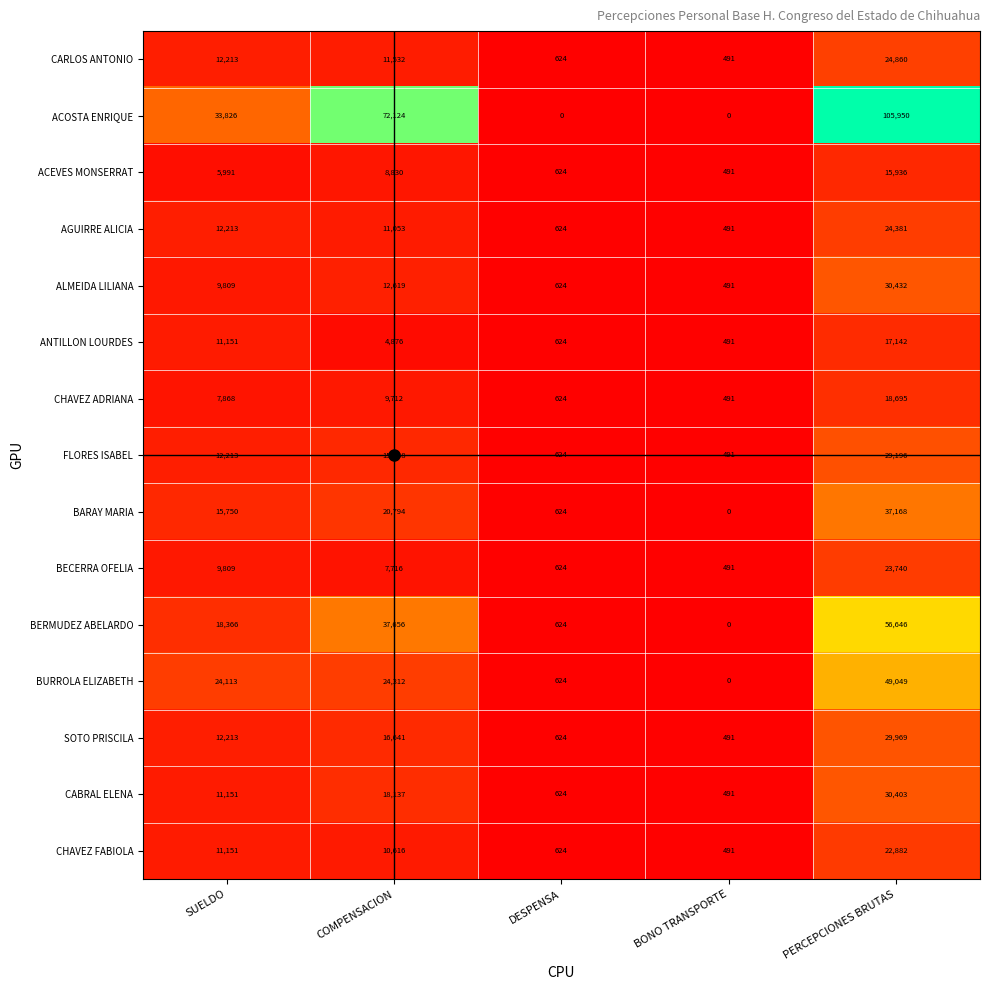

Which category has the highest value in the CHAVEZ FABIOLA series?

PERCEPCIONES BRUTAS